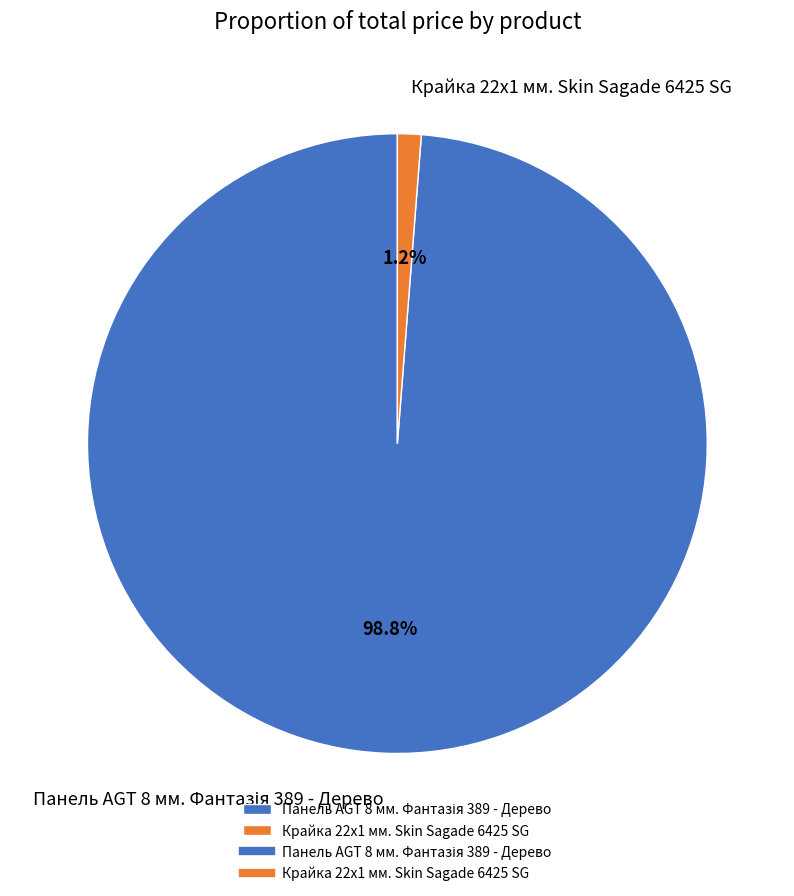

Is there a majority slice in this chart?

Yes